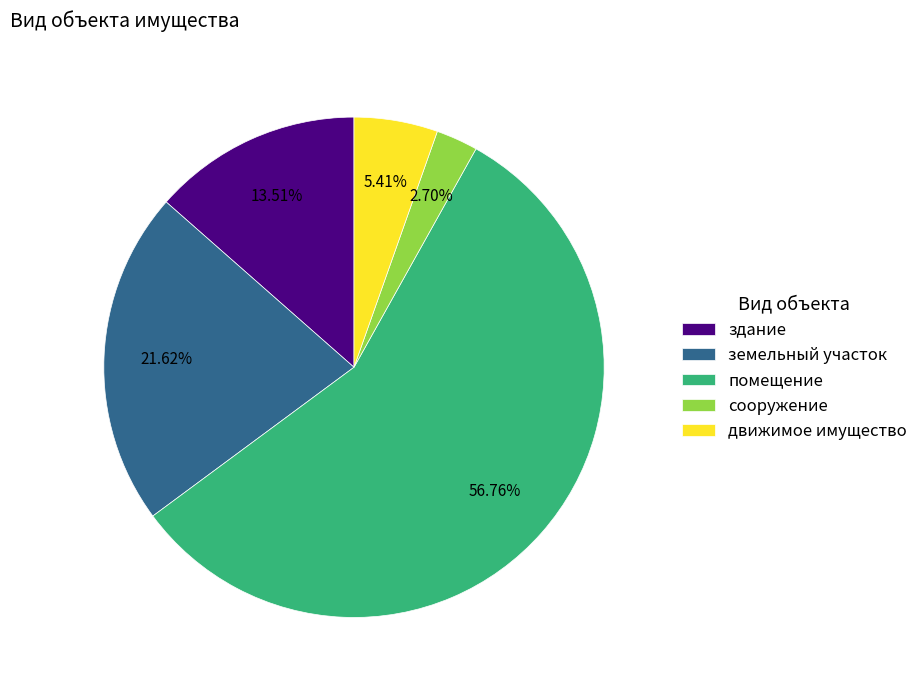

To the nearest percent, what portion does помещение represent?

57%